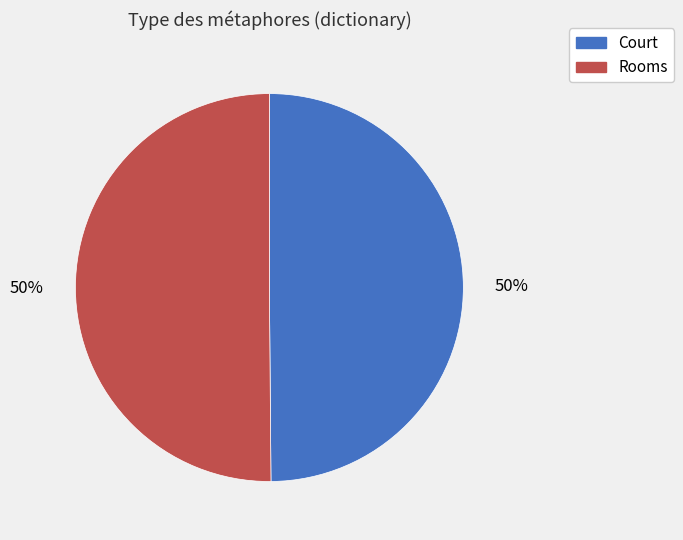

Is it true that Court is 42% of the pie?

False